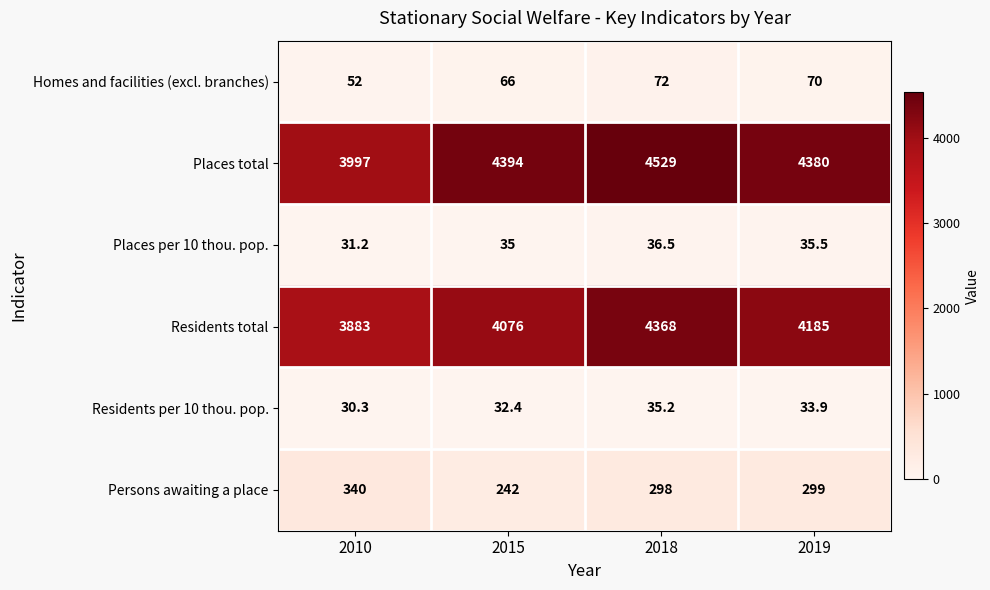

How many values in the Residents per 10 thou. pop. series are below 33?

2